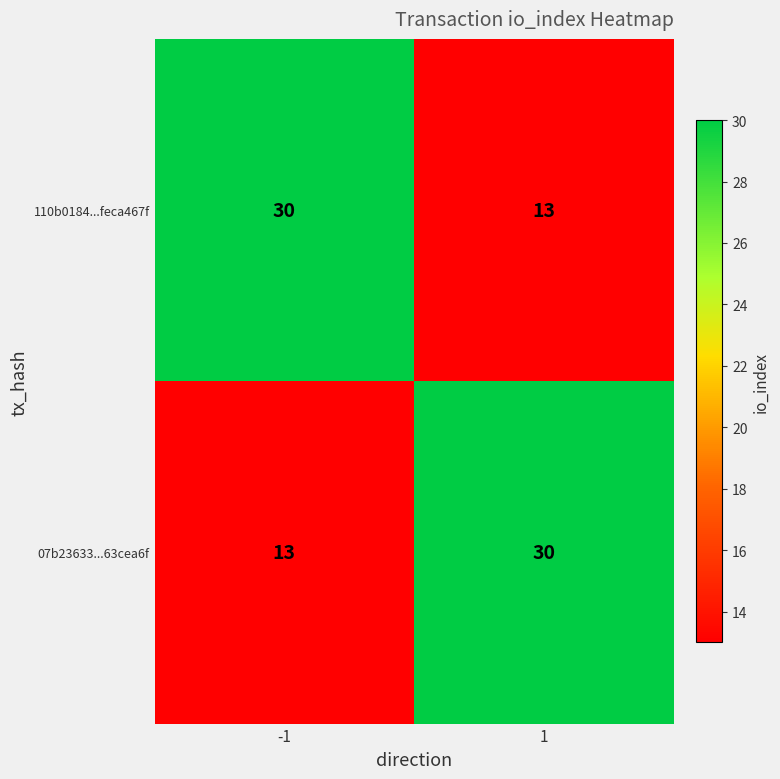

Is it true that 07b23633...63cea6f equals 30 at 1?

True